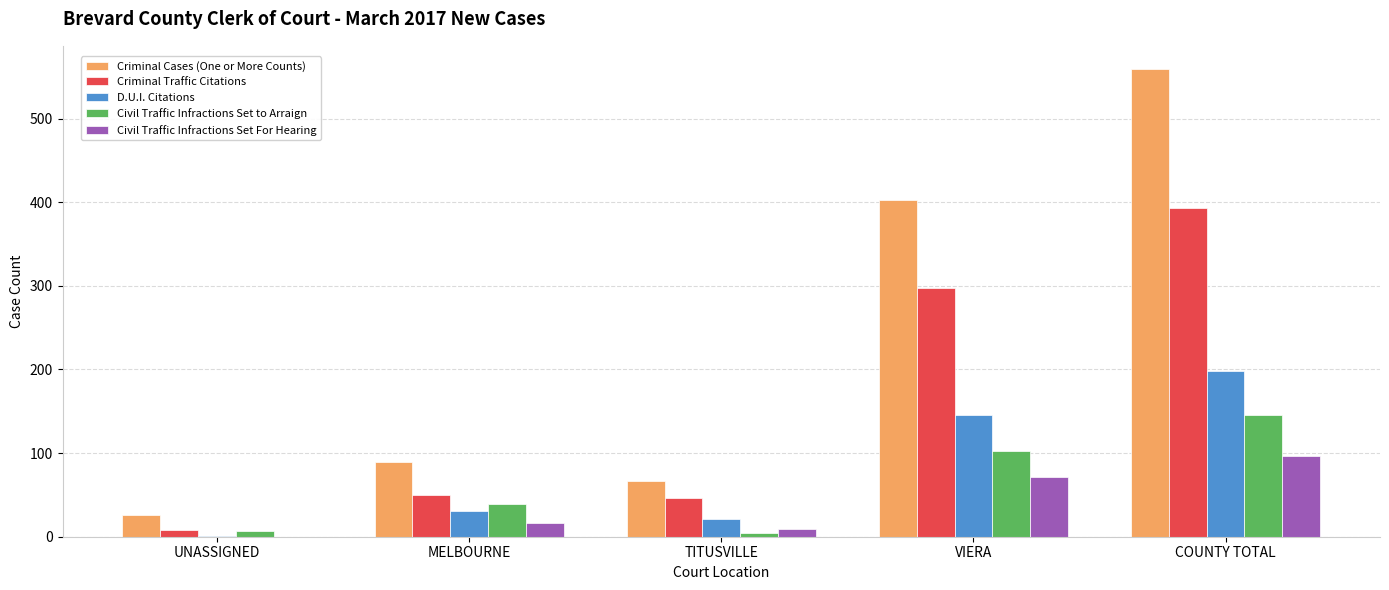

At which label does Civil Traffic Infractions Set For Hearing reach its peak?

COUNTY TOTAL